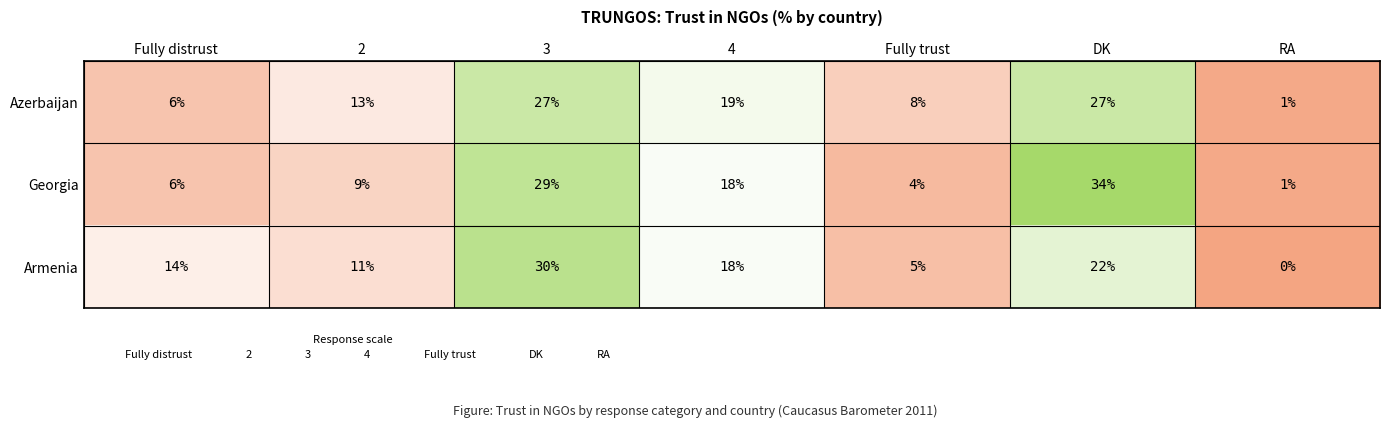

Which category has the lowest value in the Armenia series?

RA